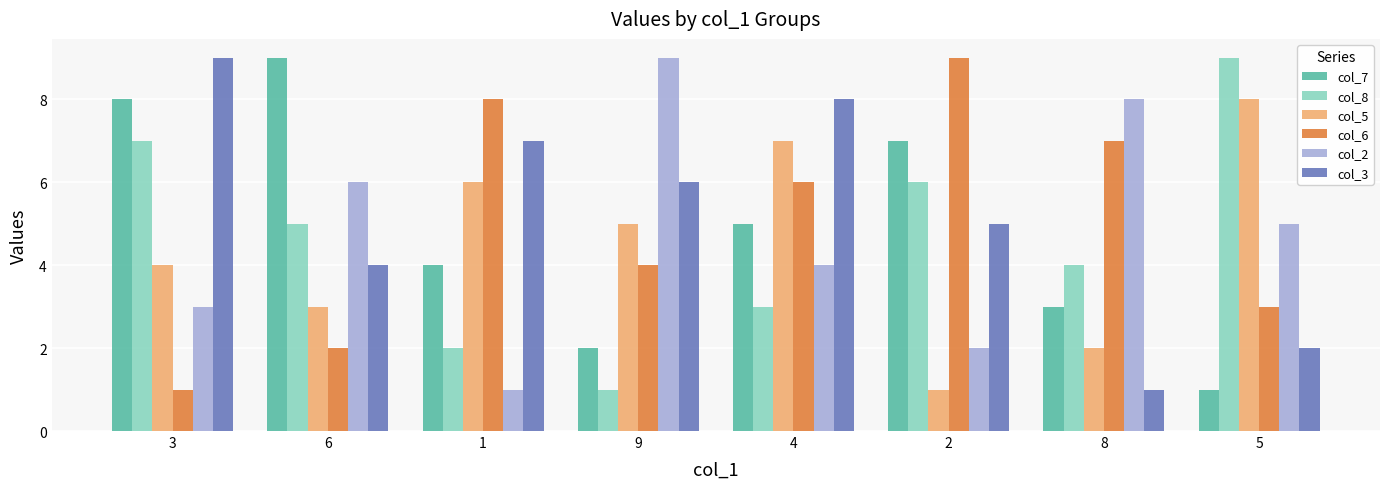

How many groups of bars are there?

8